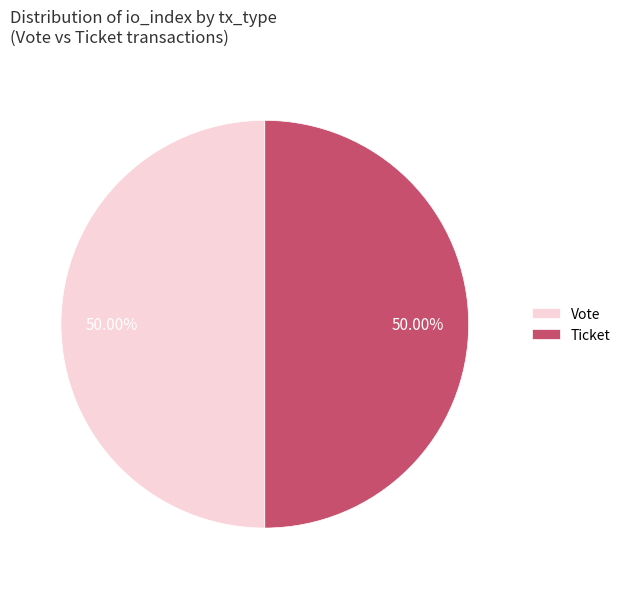

What is the ratio of the value at Ticket to the value at Vote?

1.0